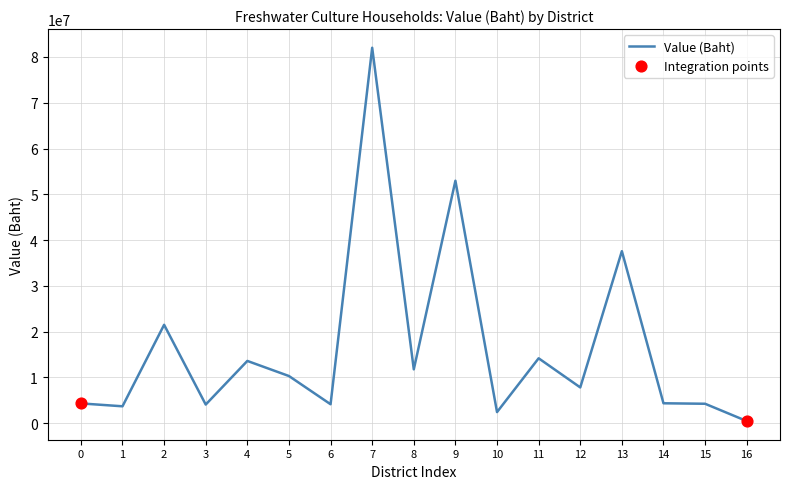

Between 3 and 16, which is larger?

3